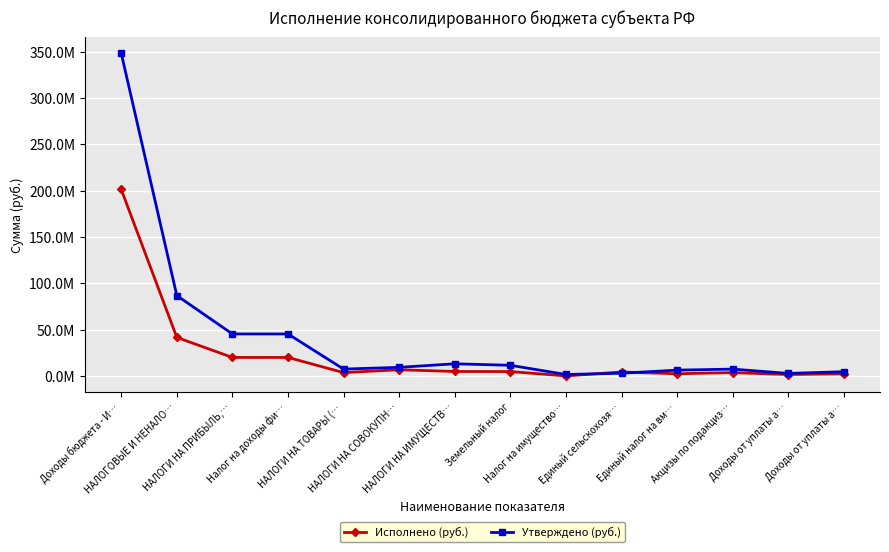

What are all the series names shown in the legend?

Исполнено (руб.), Утверждено (руб.)